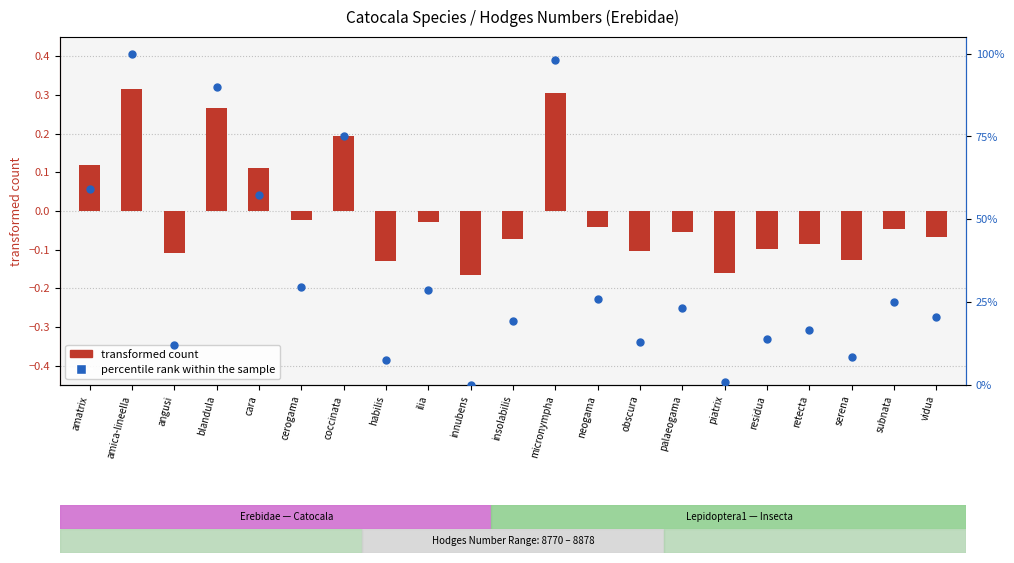

Between amica-lineella and piatrix, which is larger?

amica-lineella